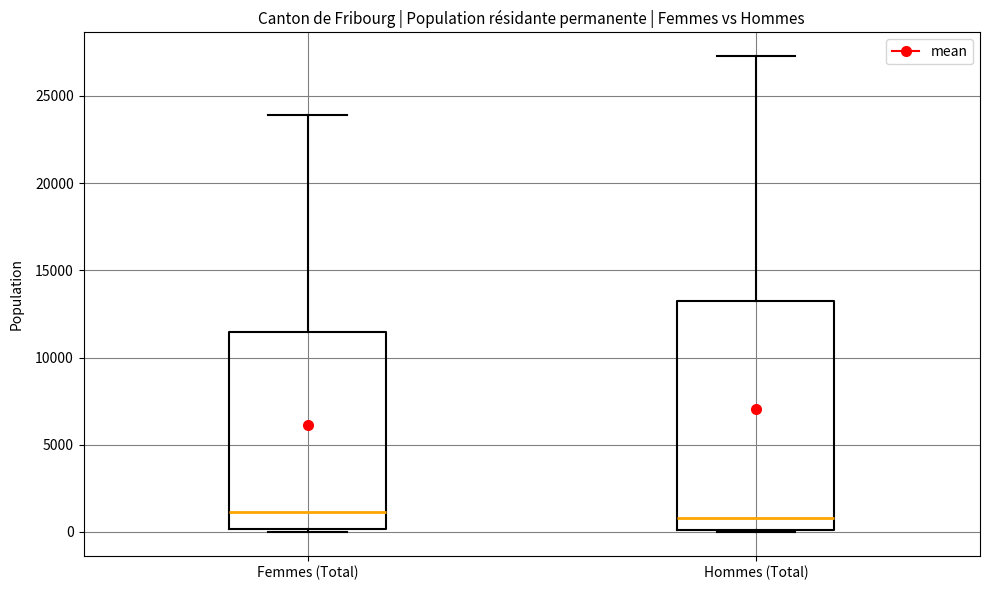

Reading left to right, read every box against the y-axis: the position of its median line, the range the box covers, and the ends of its whiskers. The values are not printed on the chart, so give them approximately, as read against the axis.

Femmes (Total): median 1000, box 0 to 11500, whiskers 0 to 24000
Hommes (Total): median 1000, box 0 to 13500, whiskers 0 to 27500